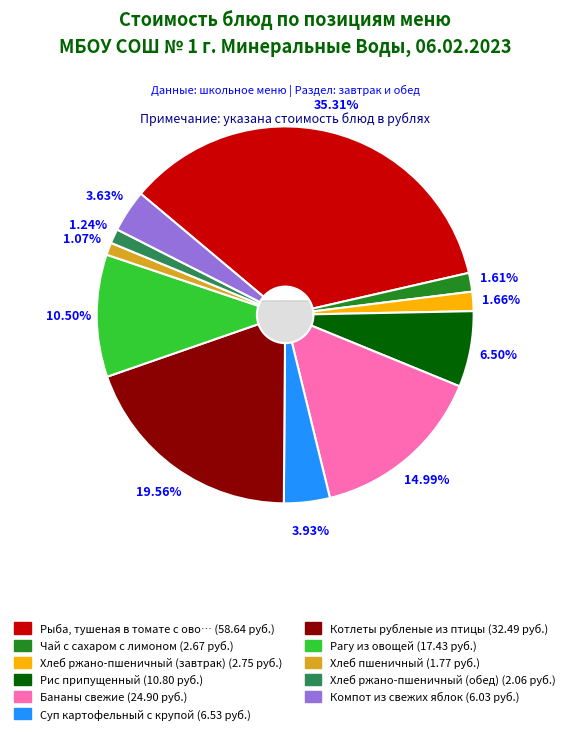

Does any single category account for the majority?

No